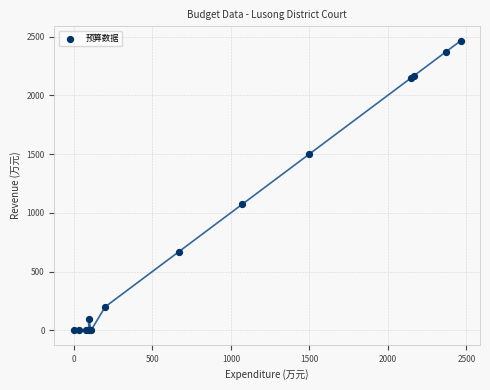

What Y value in the scatter plot is closest to 1231?

1071.0